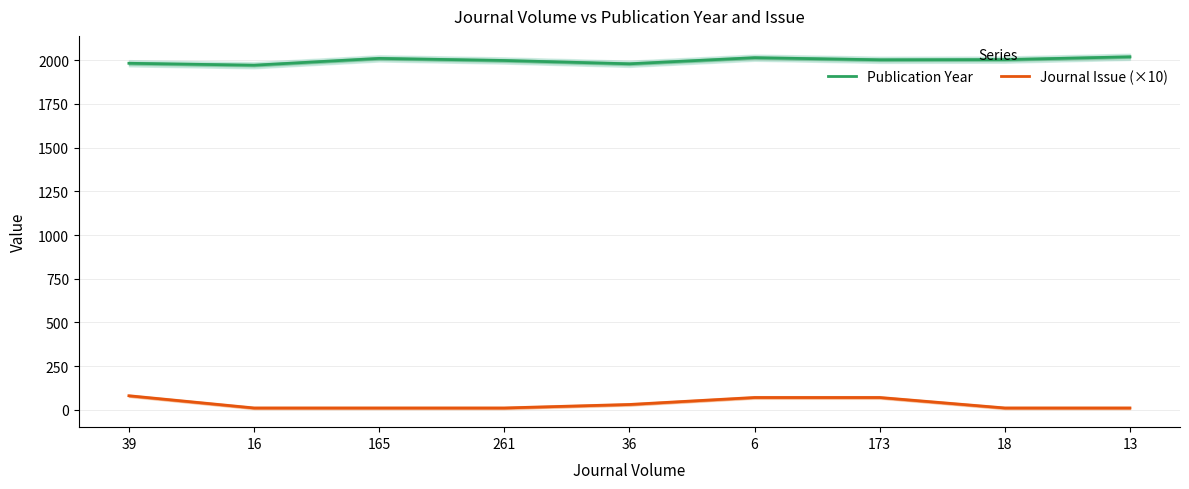

What is the difference between the second highest and minimum values in the Publication Year series?

43